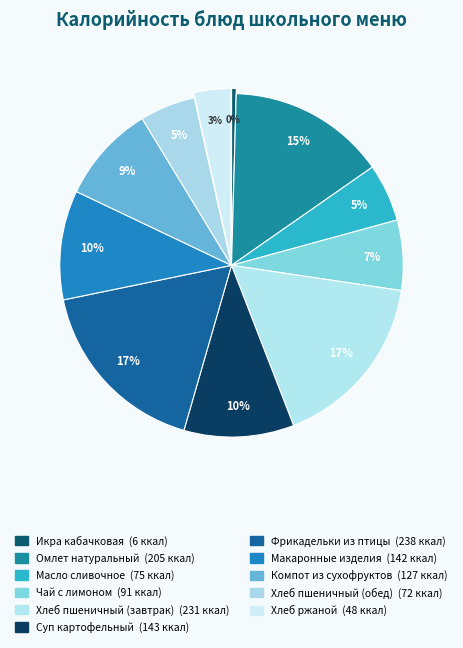

To the nearest percent, what is the combined percentage of Омлет натуральный and Фрикадельки из птицы?

32%